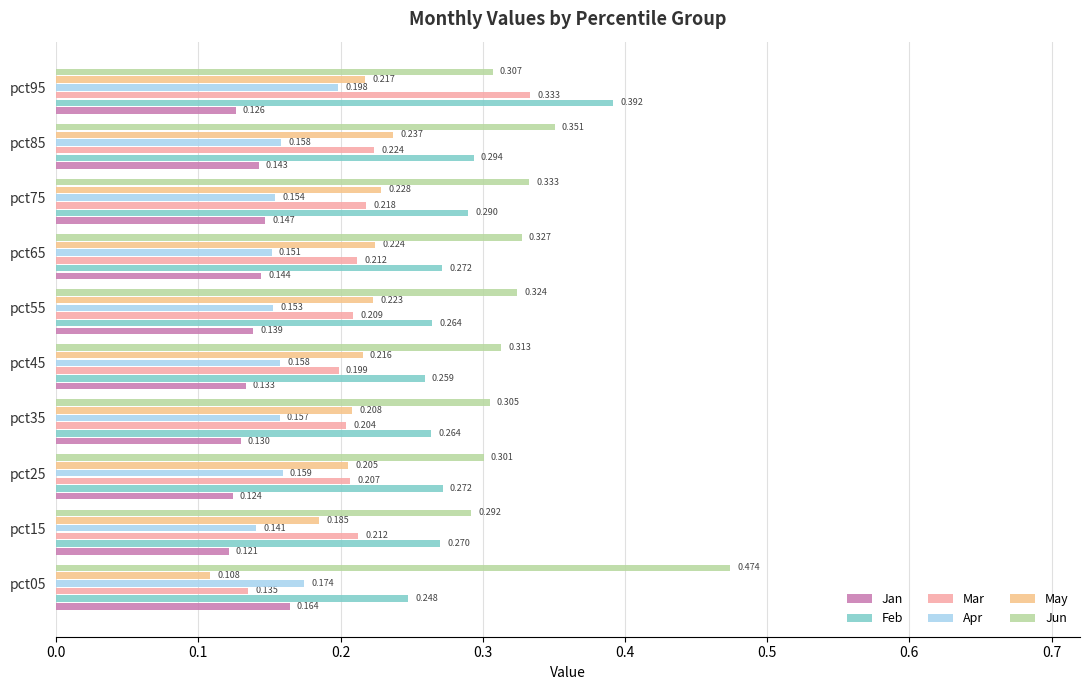

Where is Jan nearest to the value 0?

pct15